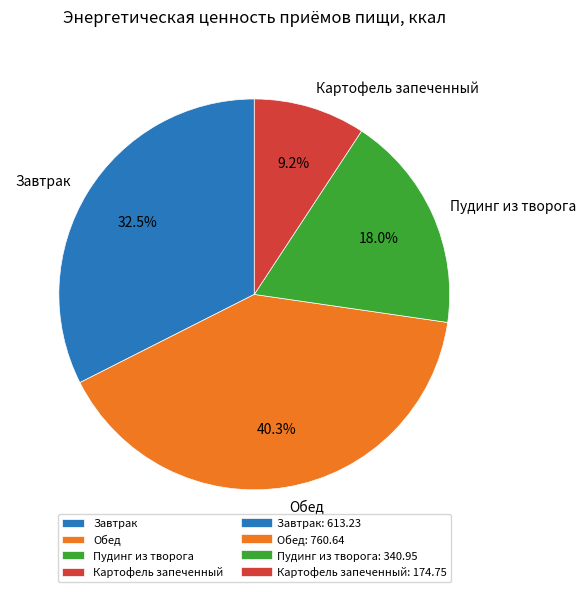

What percentage is NOT represented by Картофель запеченный?

90.8%